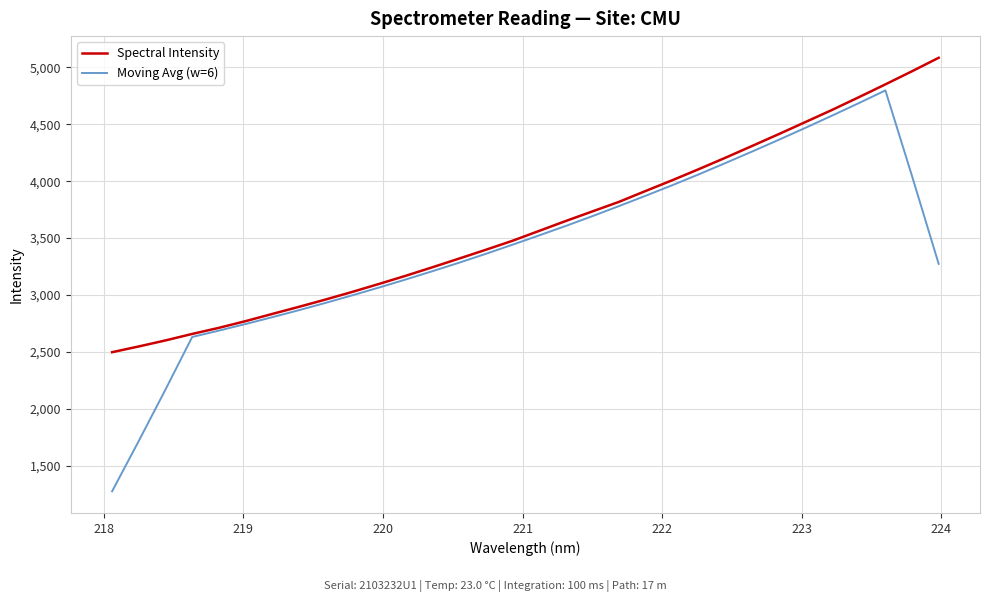

Which series has the largest range (max minus min)?

Moving Avg (w=6)